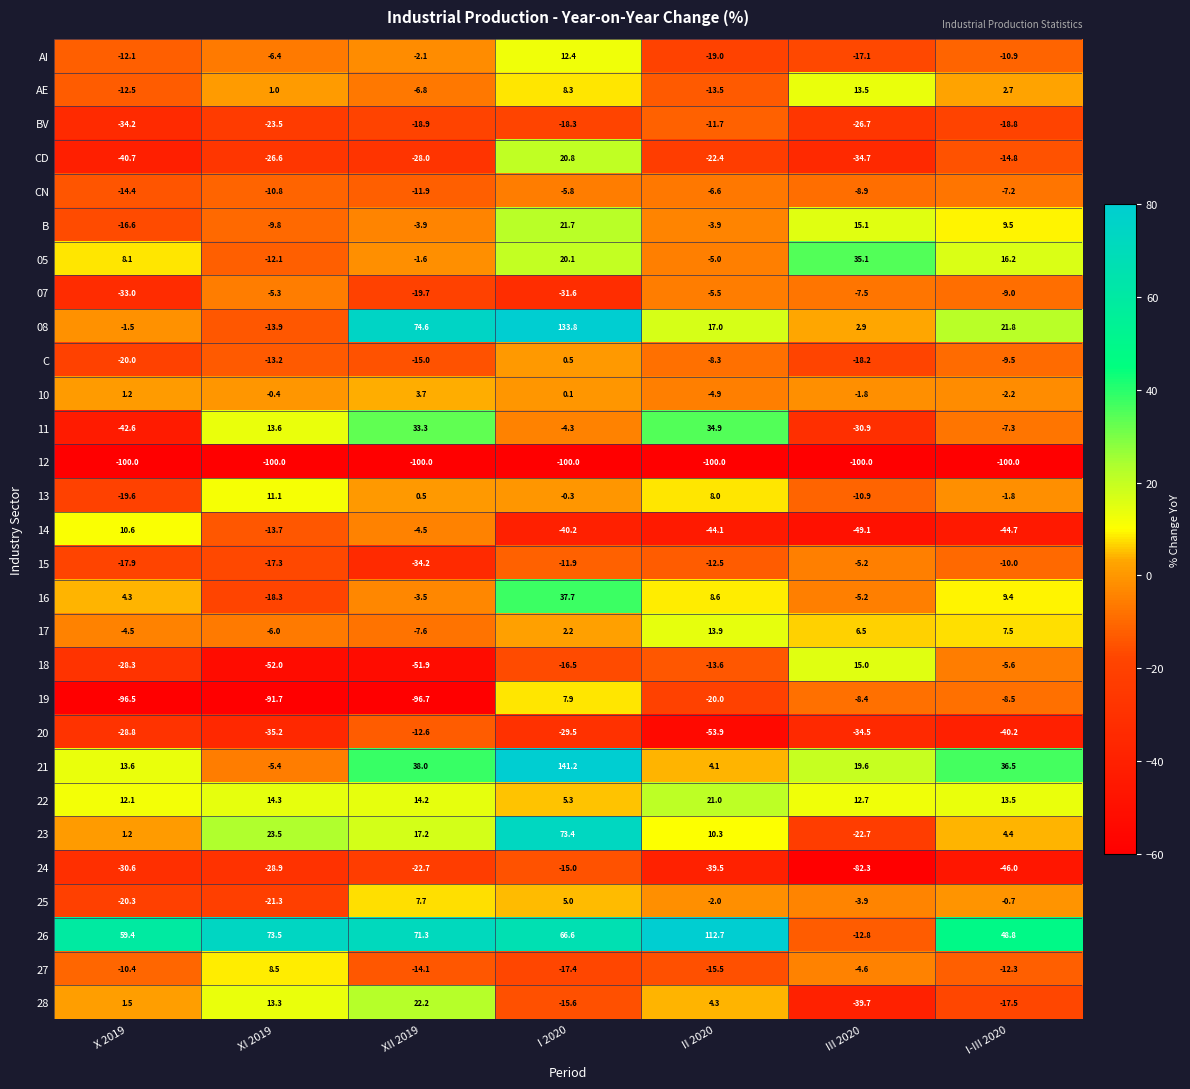

At I-III 2020, list the series in order from smallest to largest.

12, 24, 14, 20, BV, 28, CD, 27, AI, 15, C, 07, 19, 11, CN, 18, 10, 13, 25, AE, 23, 17, 16, B, 22, 05, 08, 21, 26